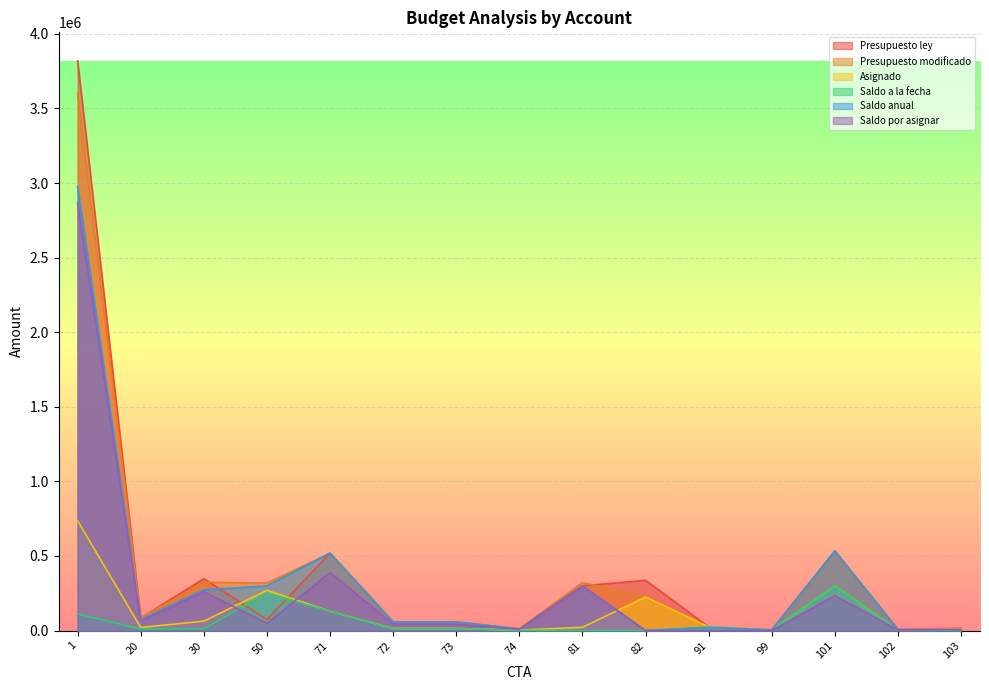

Which category has the highest value in the Presupuesto ley series?

1